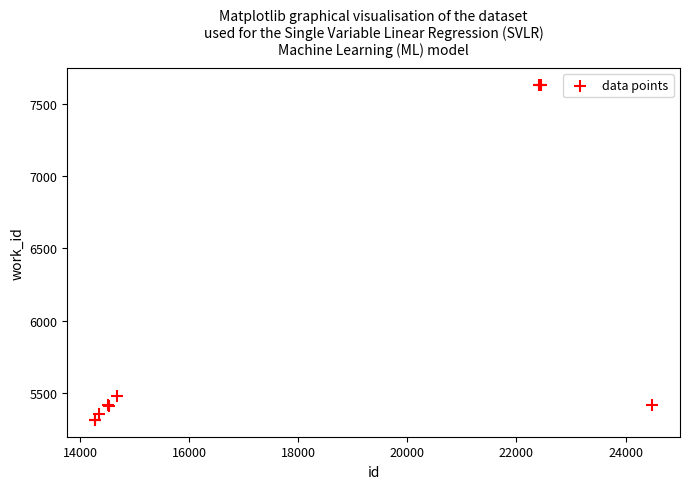

What Y value in the scatter plot is closest to 6472?

5483